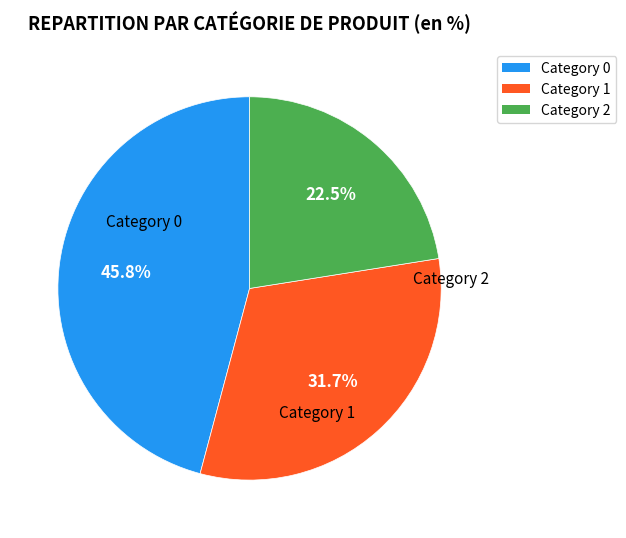

Is there a majority slice in this chart?

No